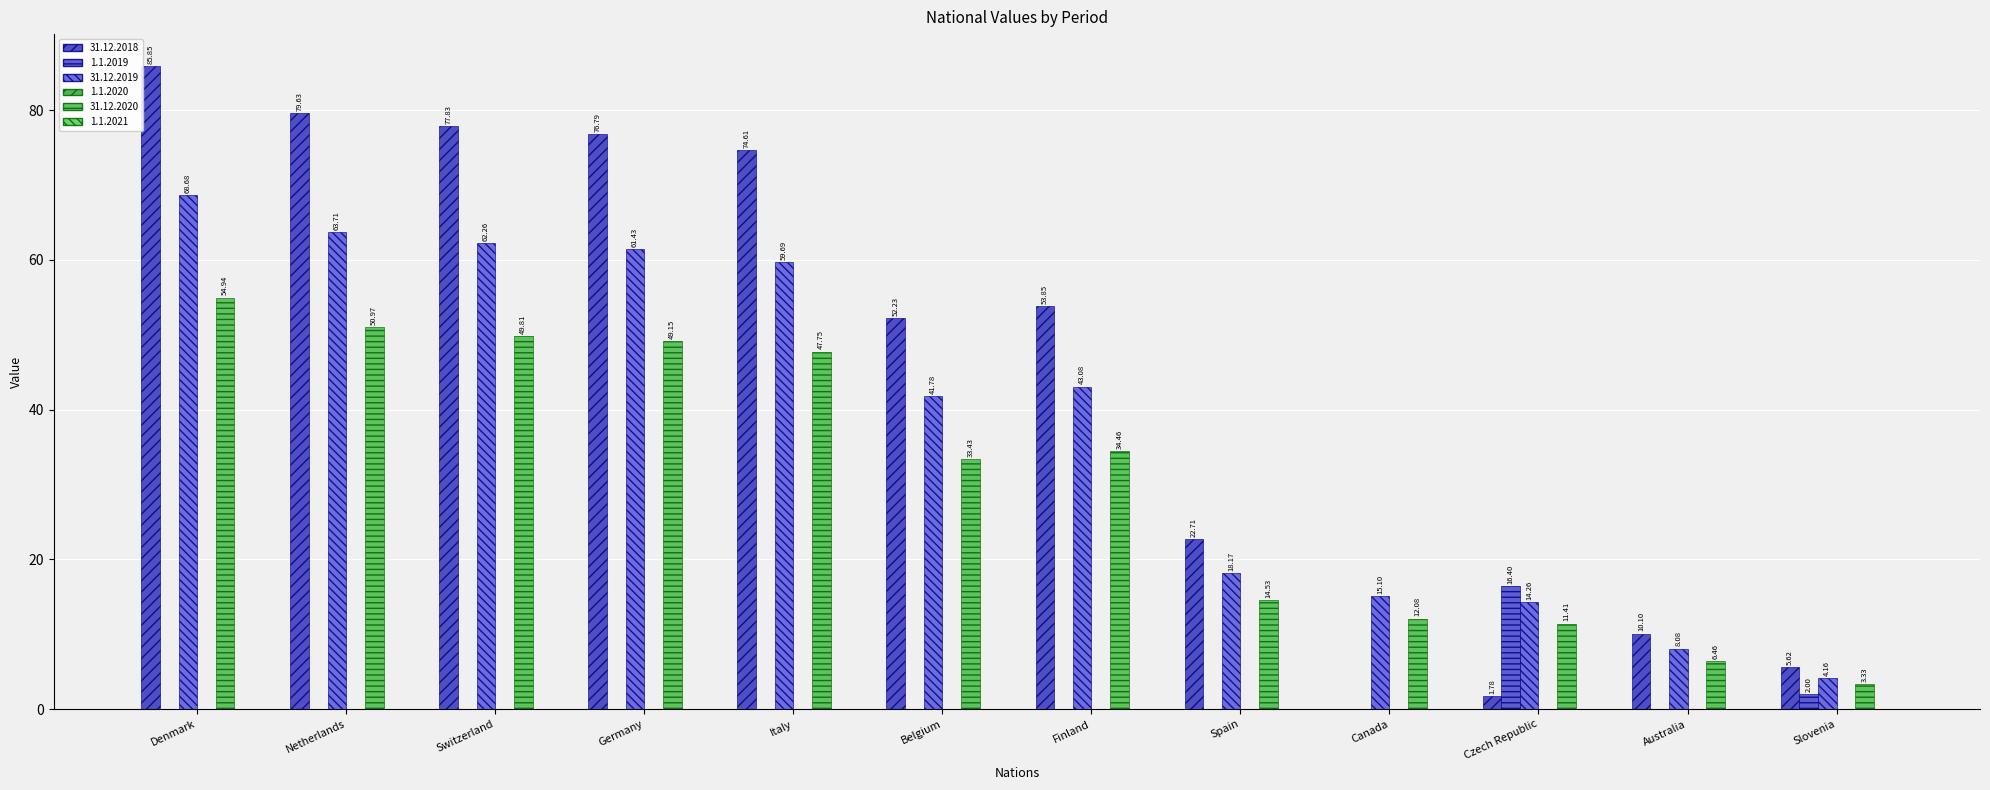

How many data points does each series have?

12